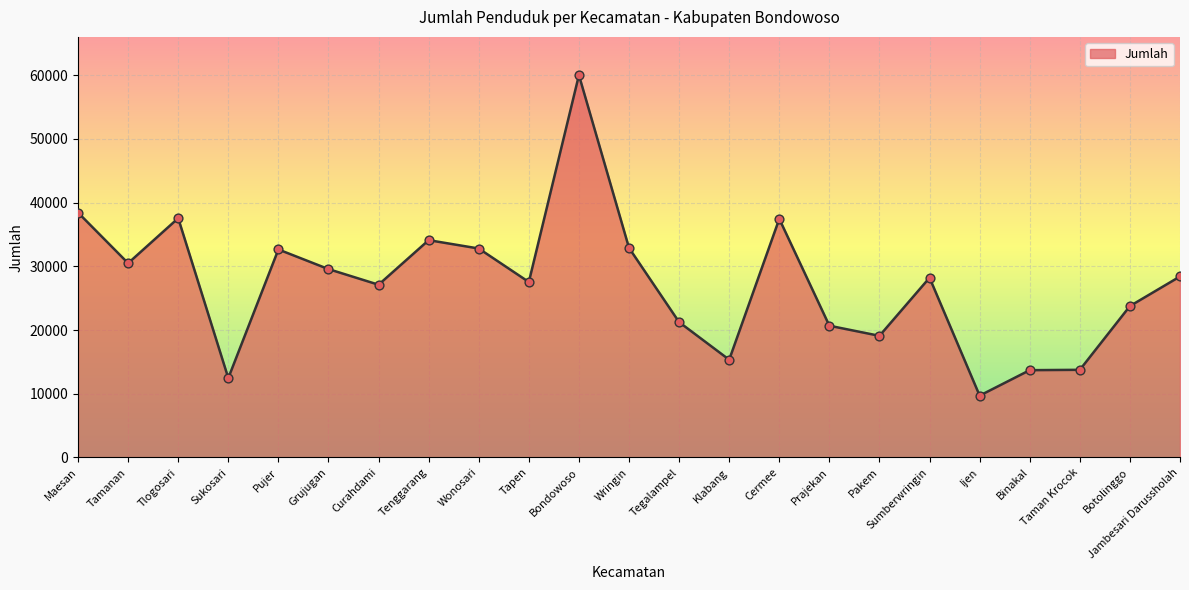

Approximately how many times larger is the value at Botolinggo compared to Maesan?

0.6